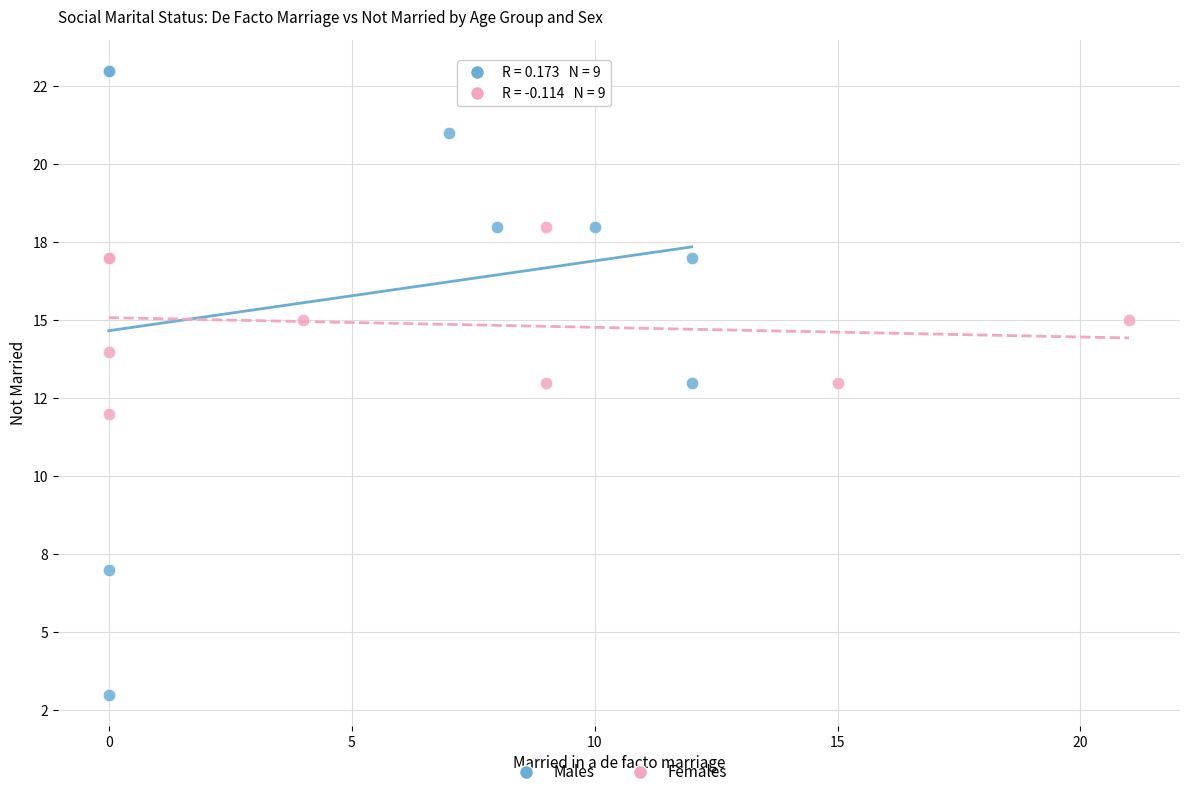

What are all the series names shown in the legend?

Males, Females